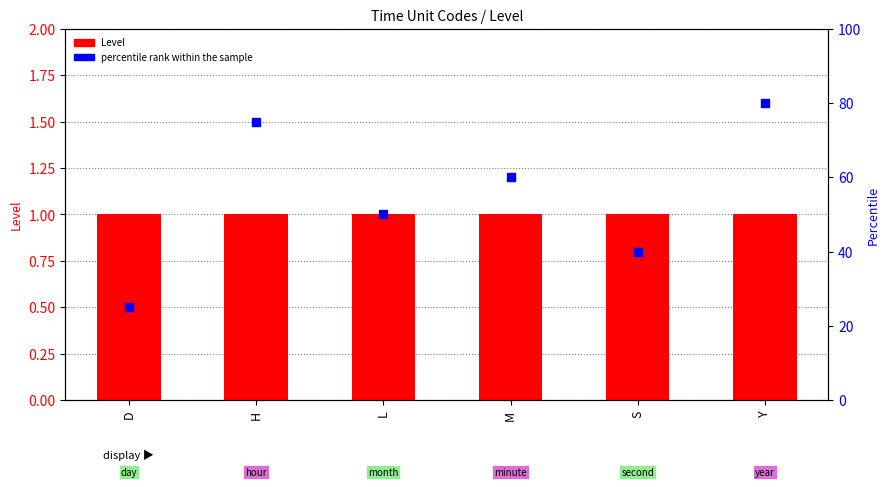

Which series contains the lowest Y value?

Level